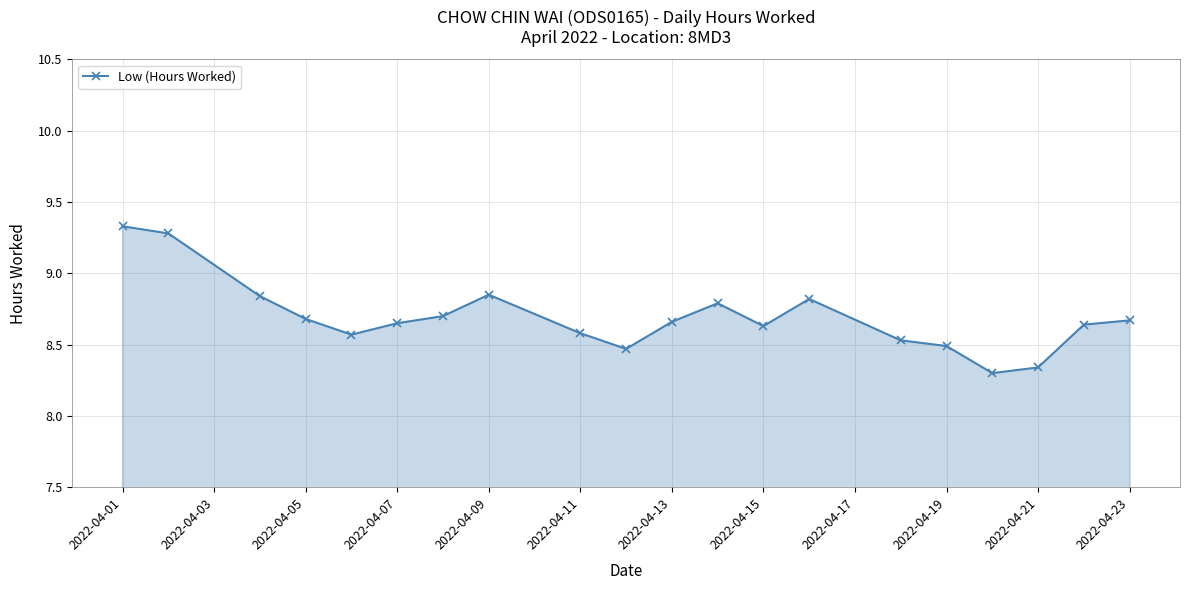

What is the sum of all values?

173.8